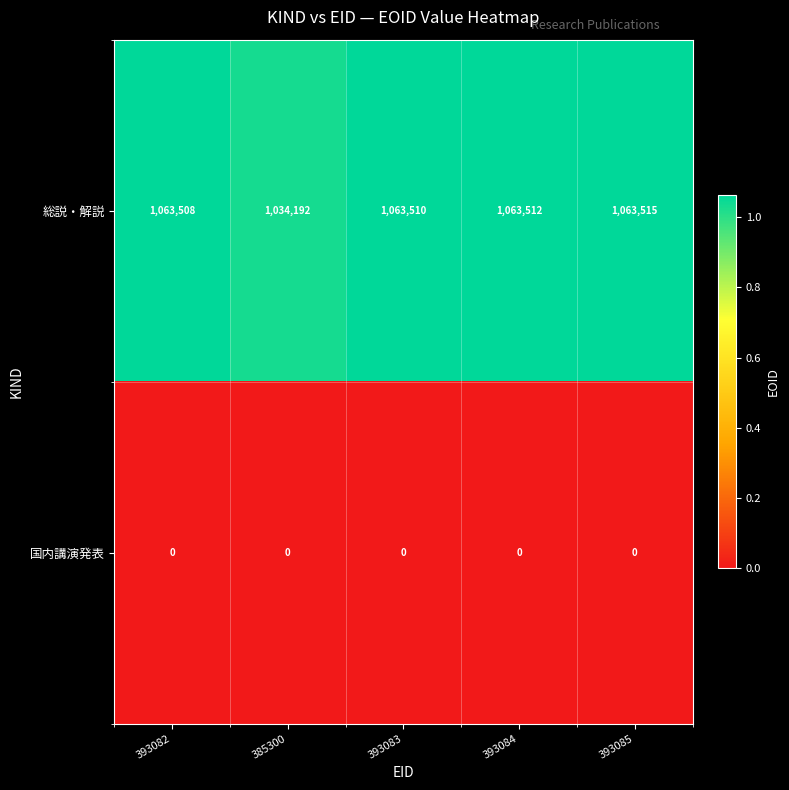

The value of 総説・解説 at 385300 is 1525098. True or false?

False